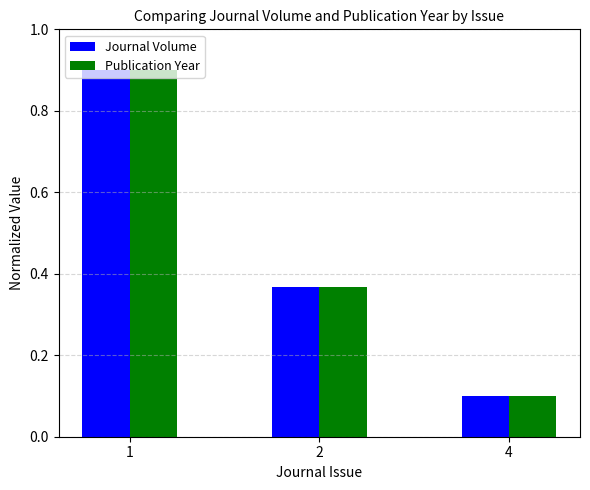

Which label corresponds to the smallest value in the chart?

4